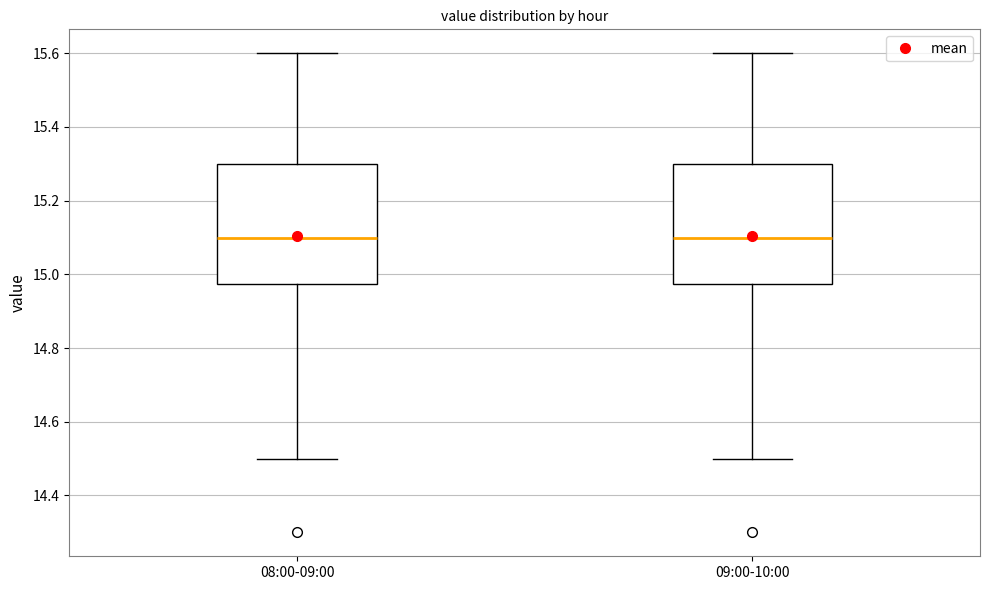

Reading left to right, transcribe this box plot: for each box, give where its median line is, the range the box spans, and where its two whiskers end, as read against the y-axis. The values are not printed on the chart, so give them approximately, as read against the axis.

08:00-09:00: median 15.10, box 14.98 to 15.30, whiskers 14.50 to 15.60
09:00-10:00: median 15.10, box 14.98 to 15.30, whiskers 14.50 to 15.60